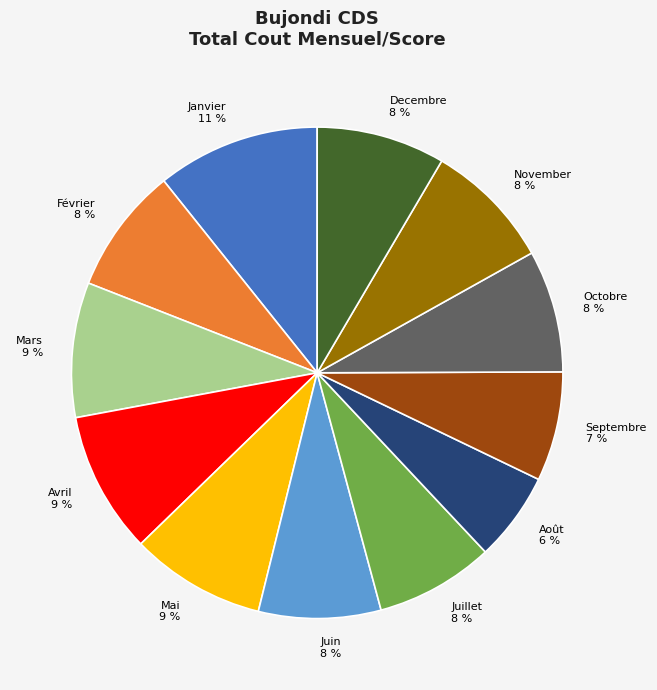

What percentage is the Septembre slice, to the nearest percent?

7%